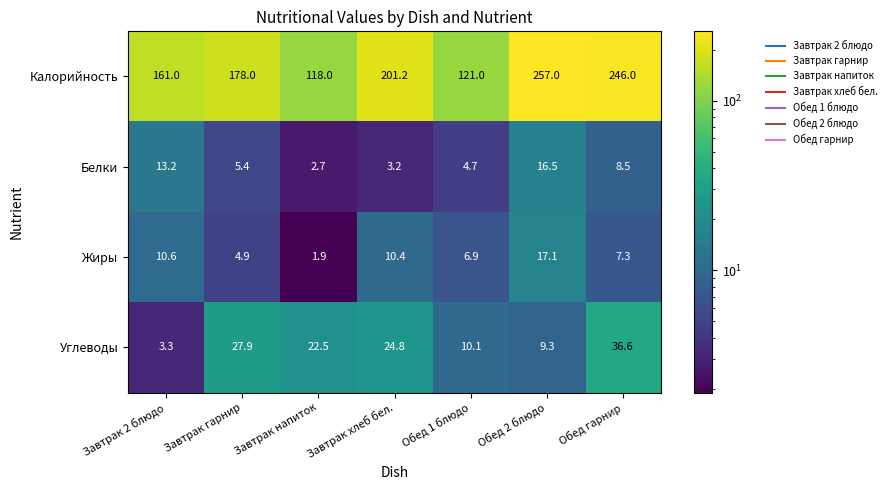

At which category does the chart reach its peak across all series?

Обед 2 блюдо